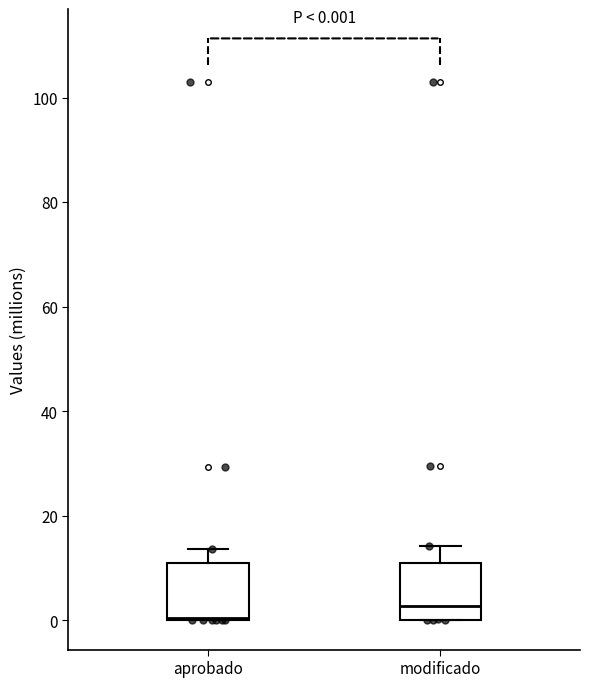

Which box has the highest median line?

modificado